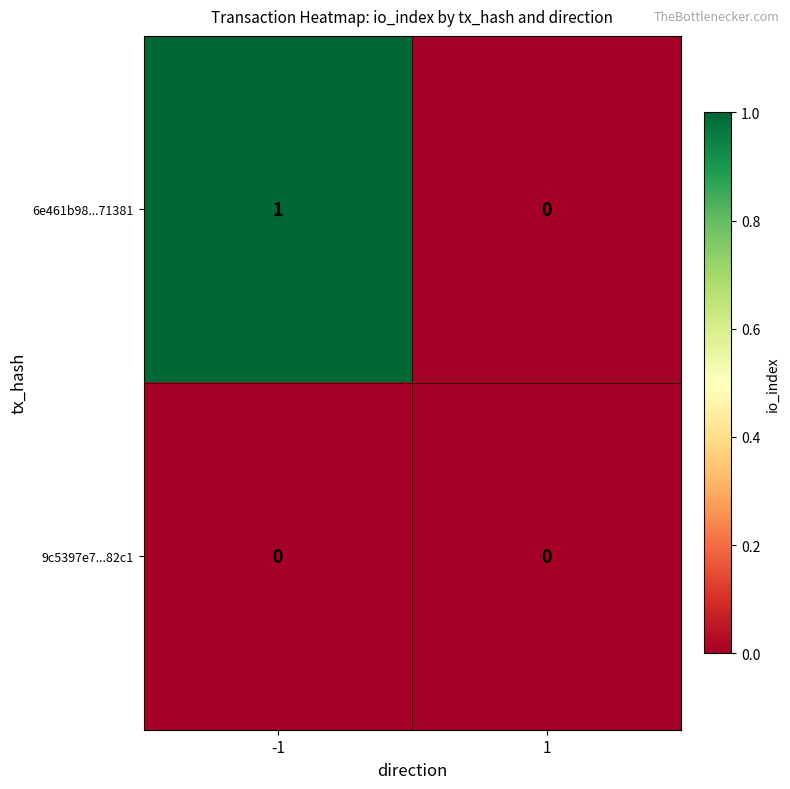

Count the number of categories in the chart.

2